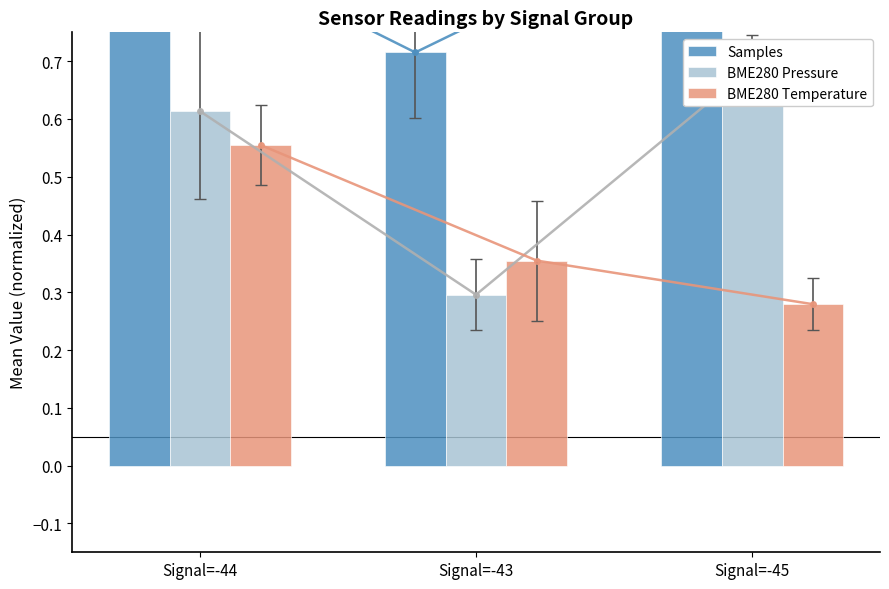

Rank the series by their maximum value, from highest to lowest.

Samples, BME280 Pressure, BME280 Temperature